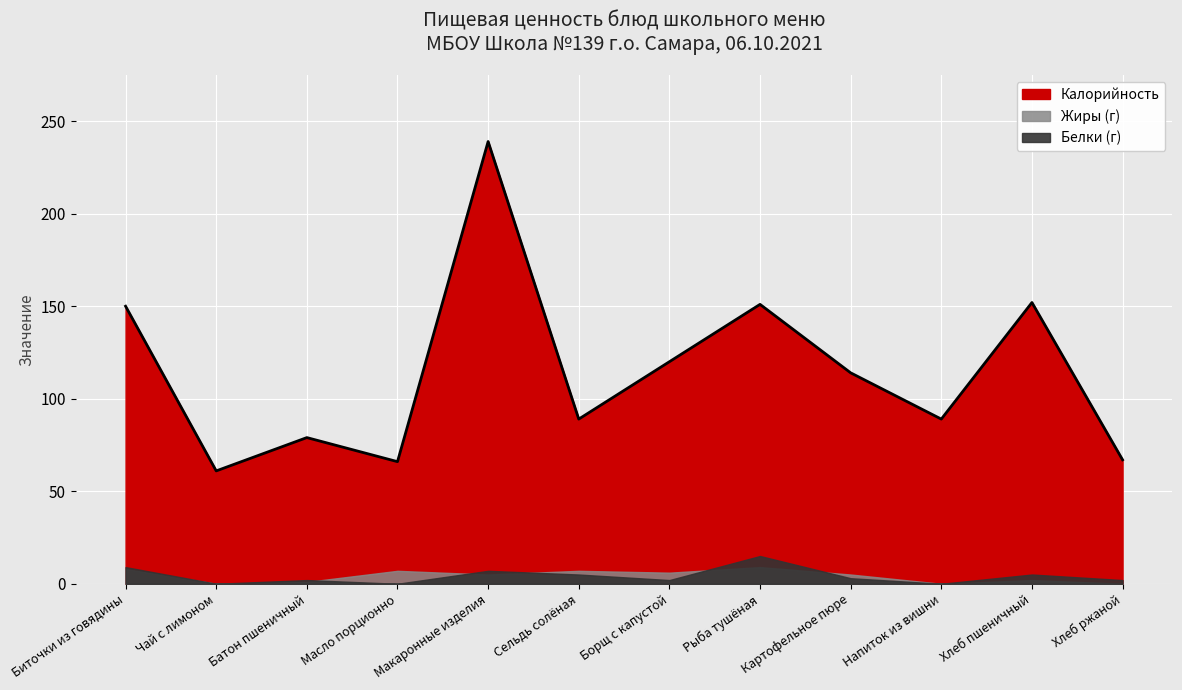

What are all the series names shown in the legend?

Калорийность, Белки, Жиры